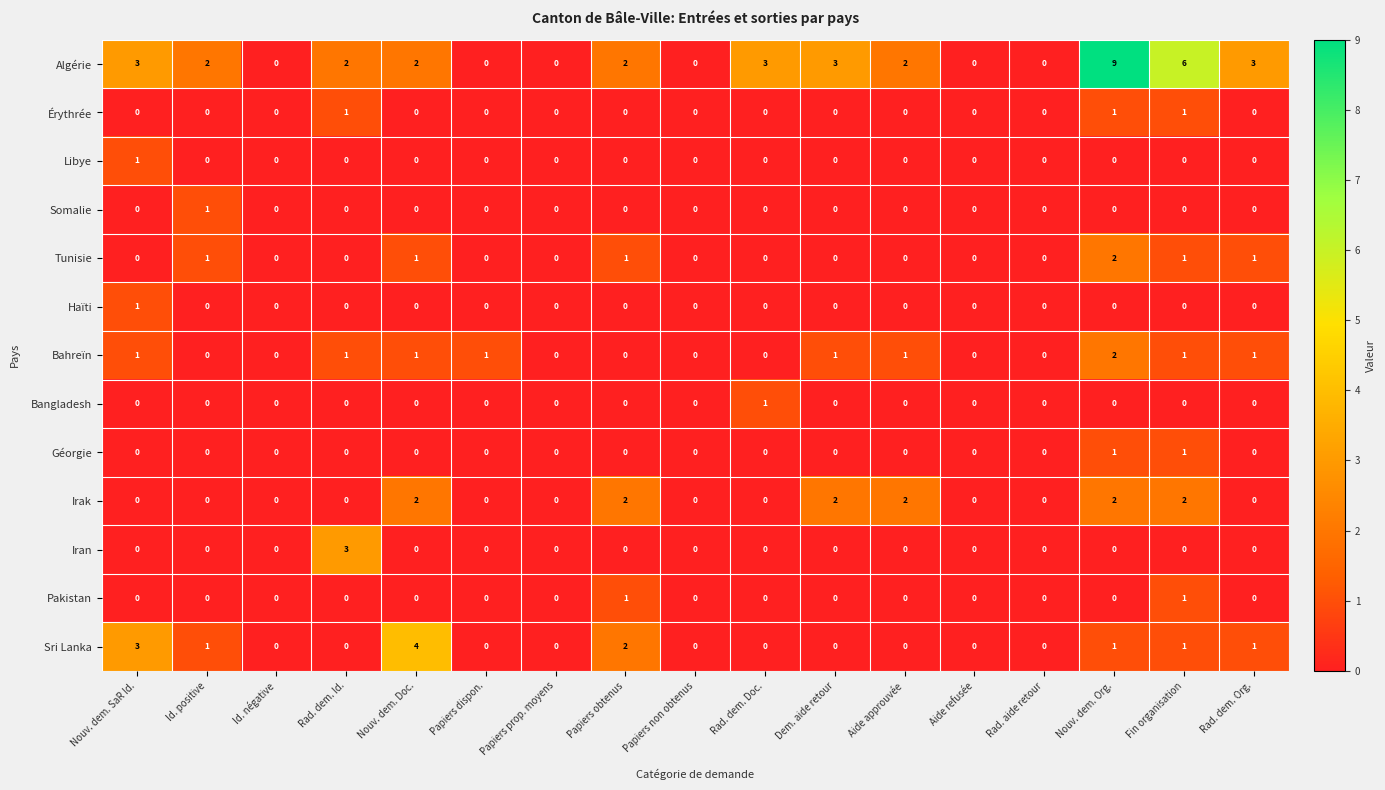

What is the difference between the highest and lowest values at Rad. dem. Org.?

3